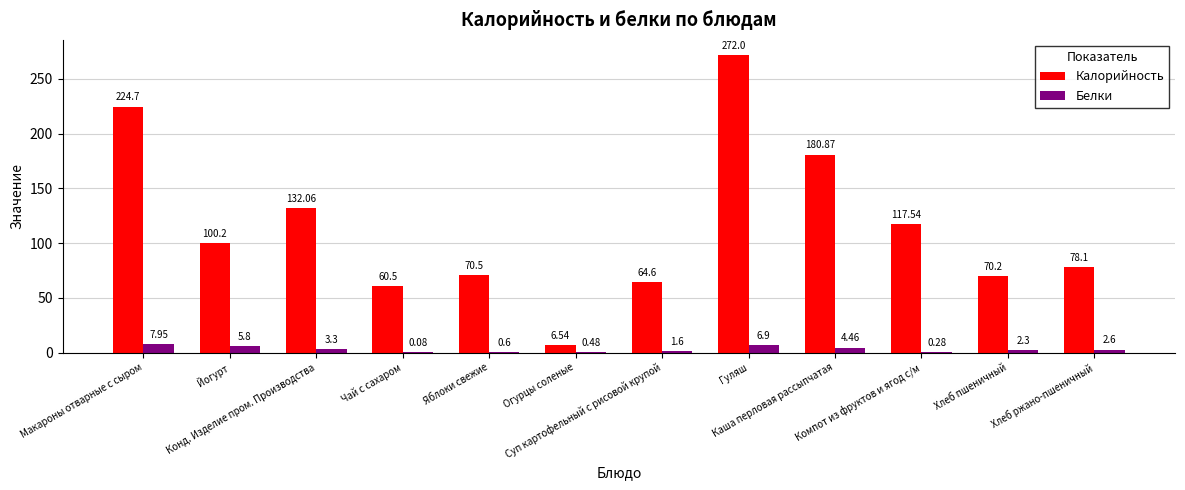

Which series has the largest total across all categories?

Калорийность